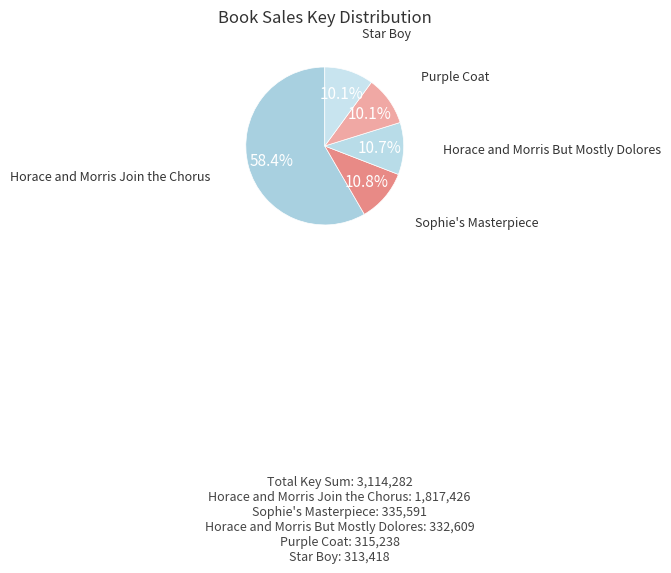

Count the number of slices in the pie.

5